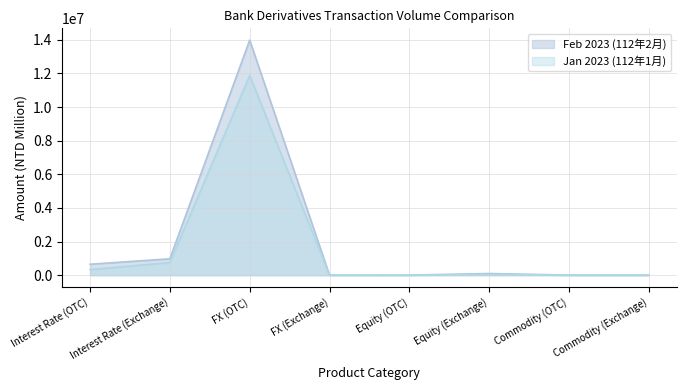

What is the approximate value of Jan 2023 (112年1月) at Interest Rate (Exchange), to the nearest 10?

750660